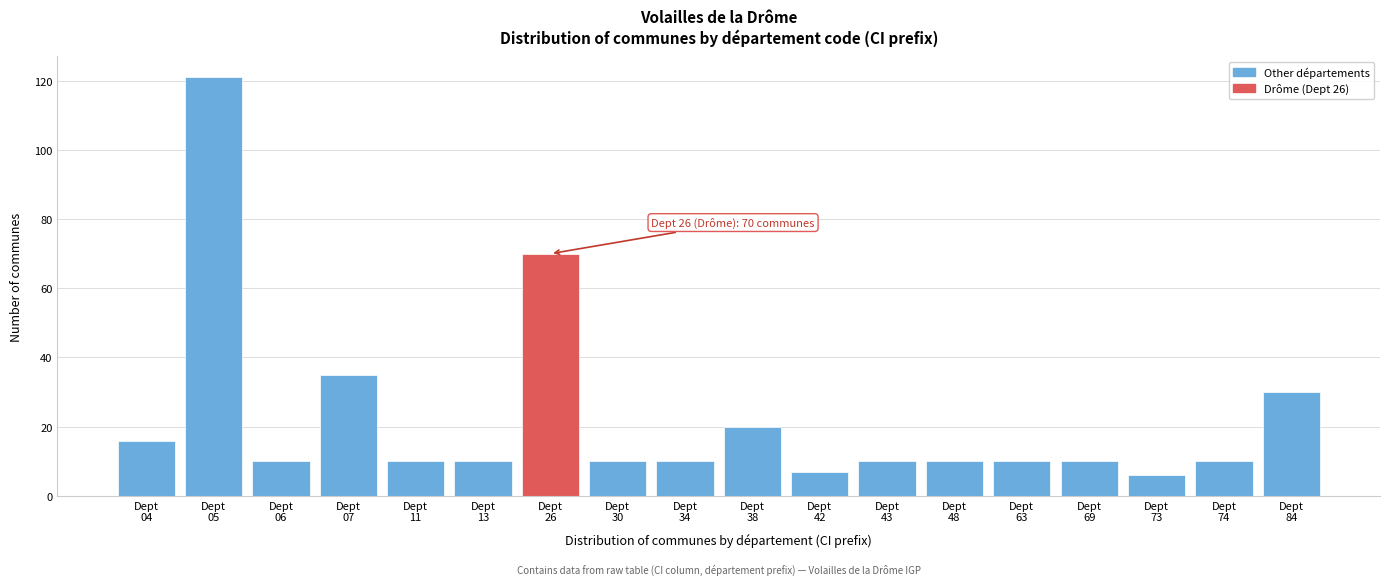

Reading left to right, extract all data points from this chart.

16	121	10	35	10	10	70	10	10	20	7	10	10	10	10	6	10	30